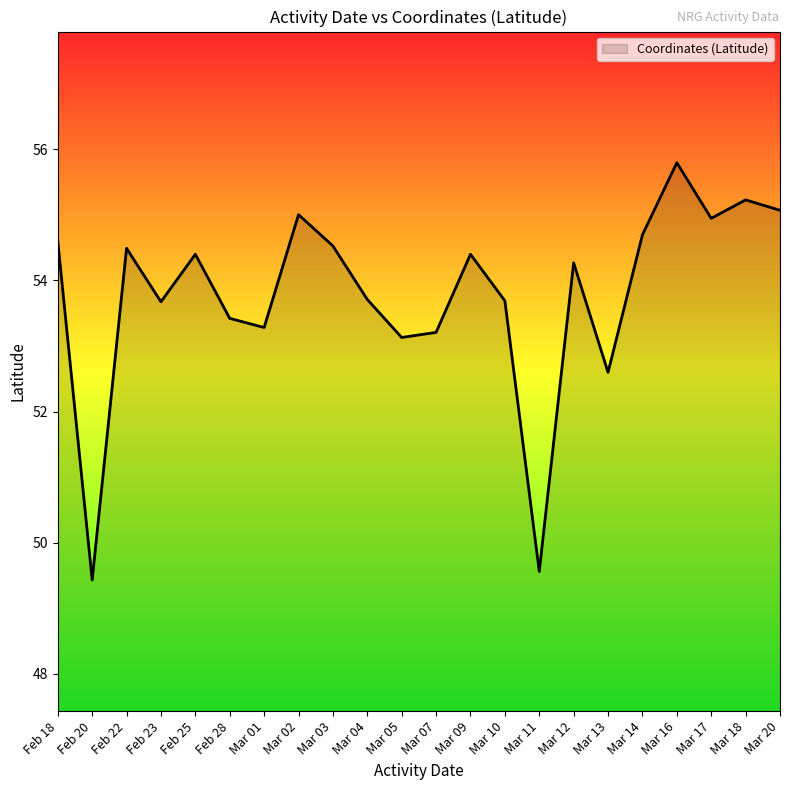

True or false: the data shows 55.2 at Mar 18.

True